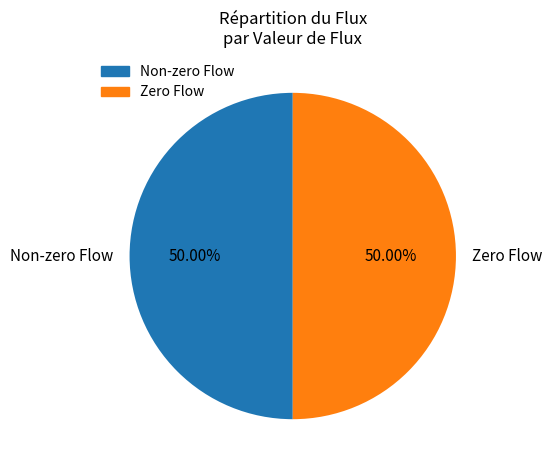

What is the ratio of the value at Non-zero Flow to the value at Zero Flow?

1.0